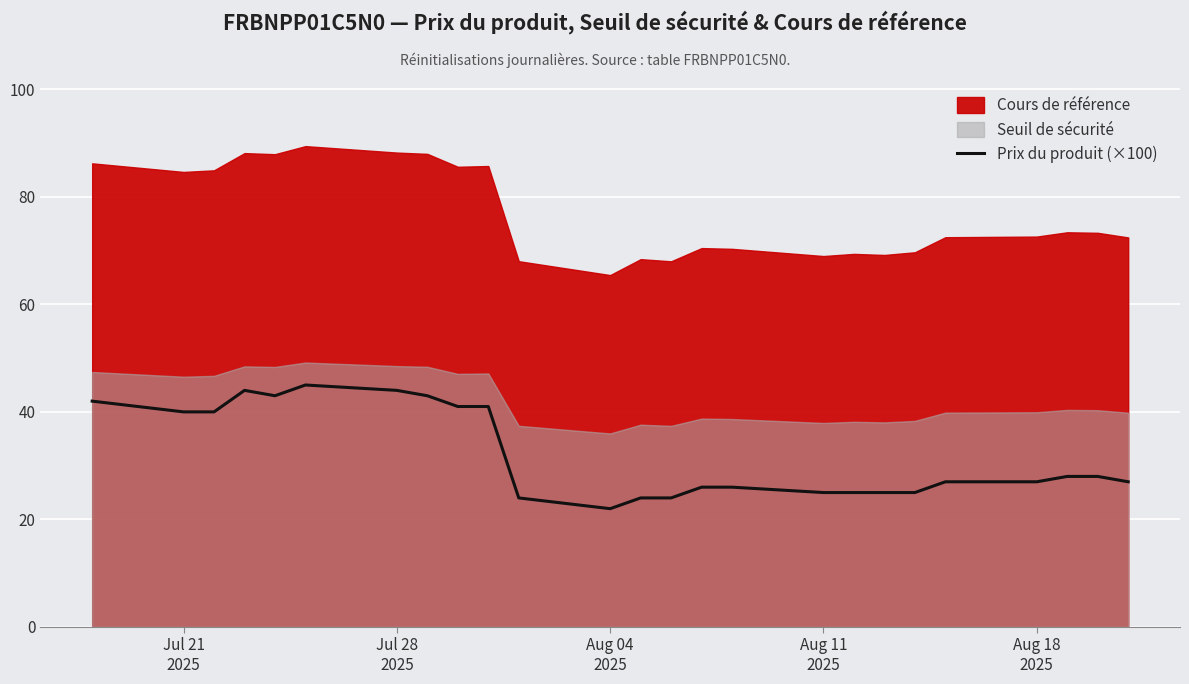

What is the difference between the maximum and minimum values?

23.0